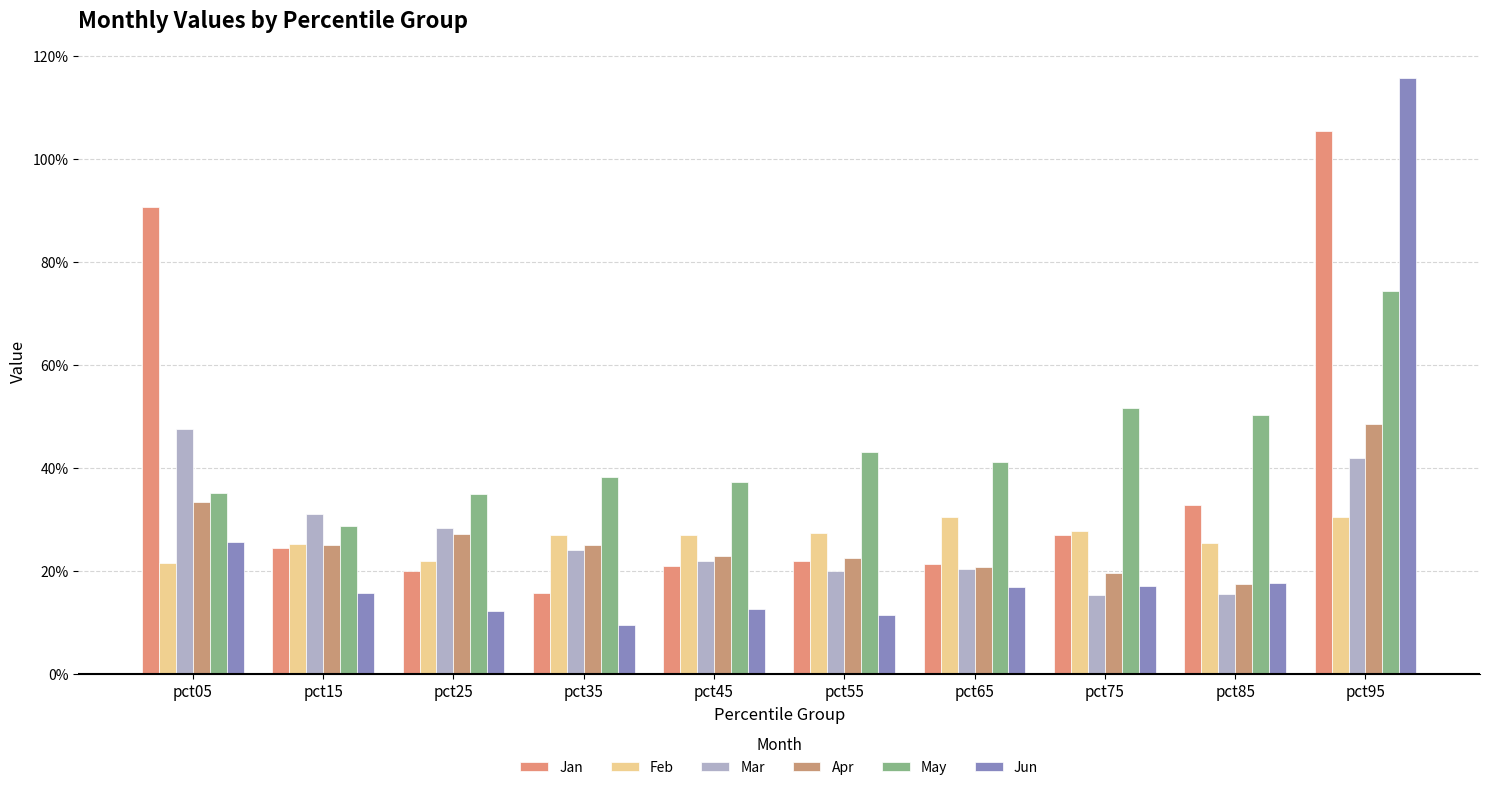

Are the bars horizontal?

No